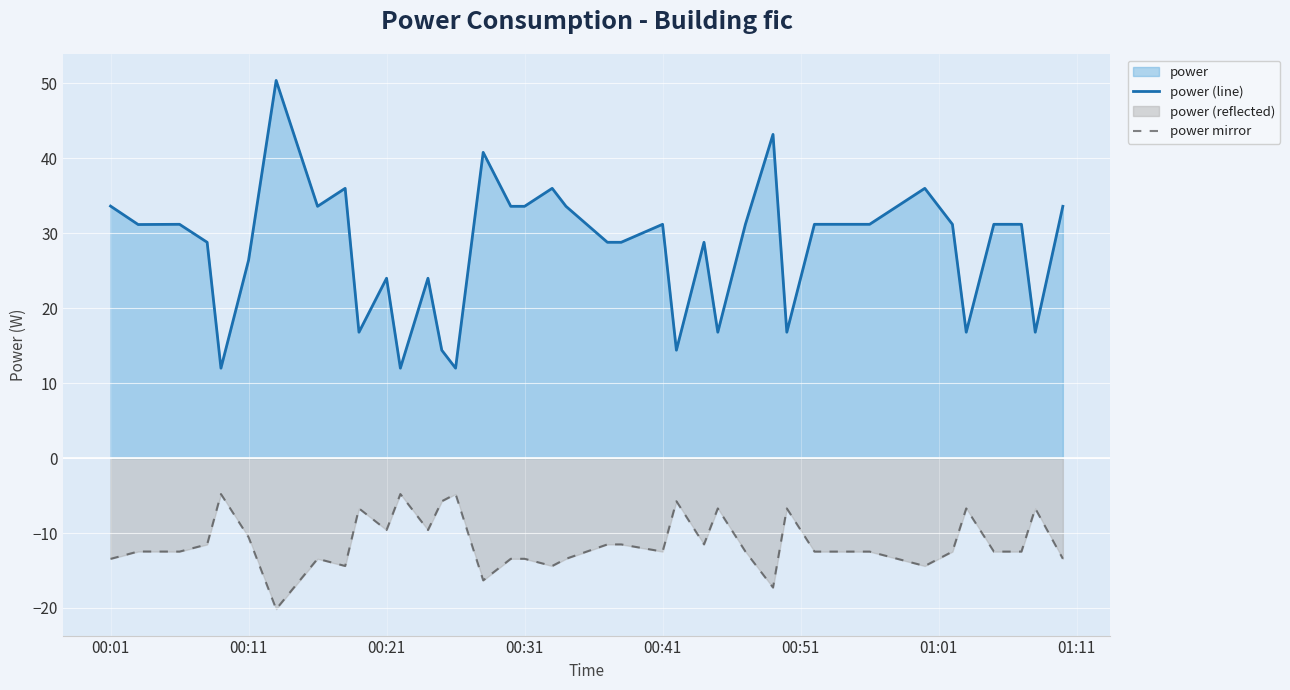

What is the value of the power (line) point at the 24th from the left?

14.4